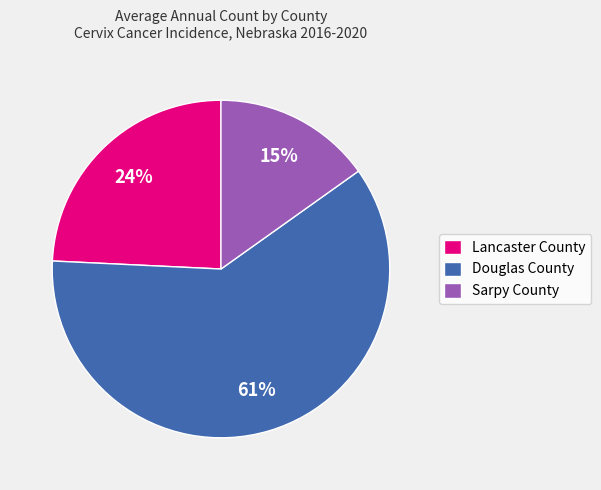

Is it true that Lancaster County is 24% of the pie?

True